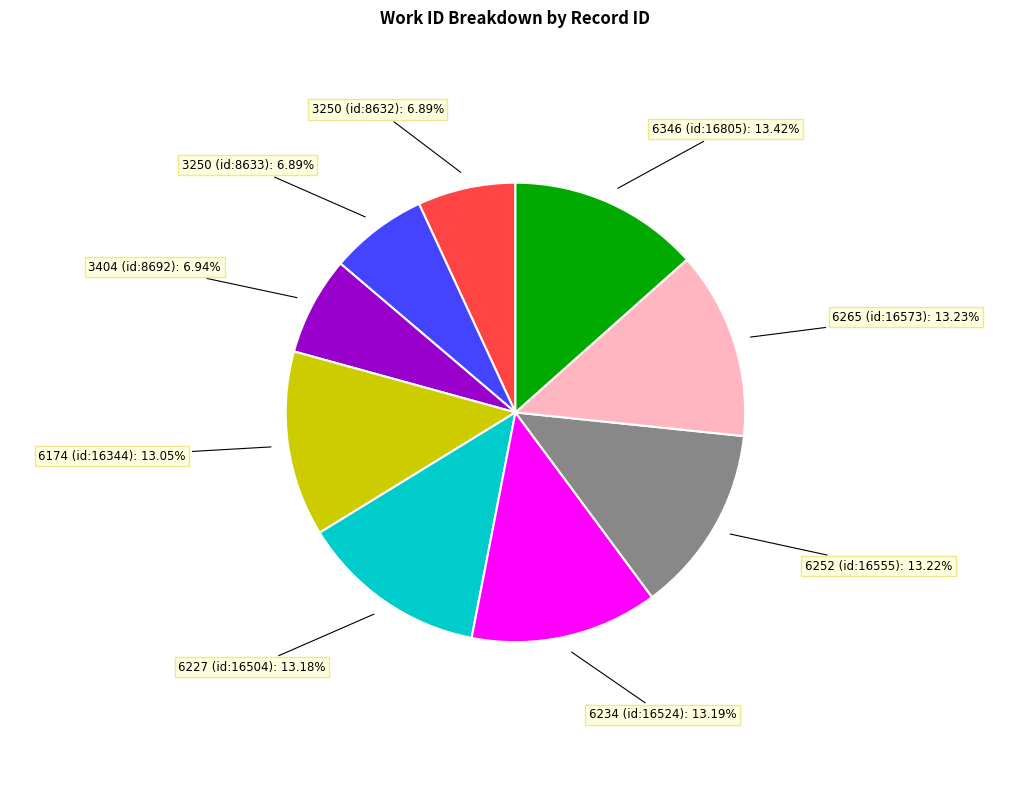

Count the number of slices in the pie.

9